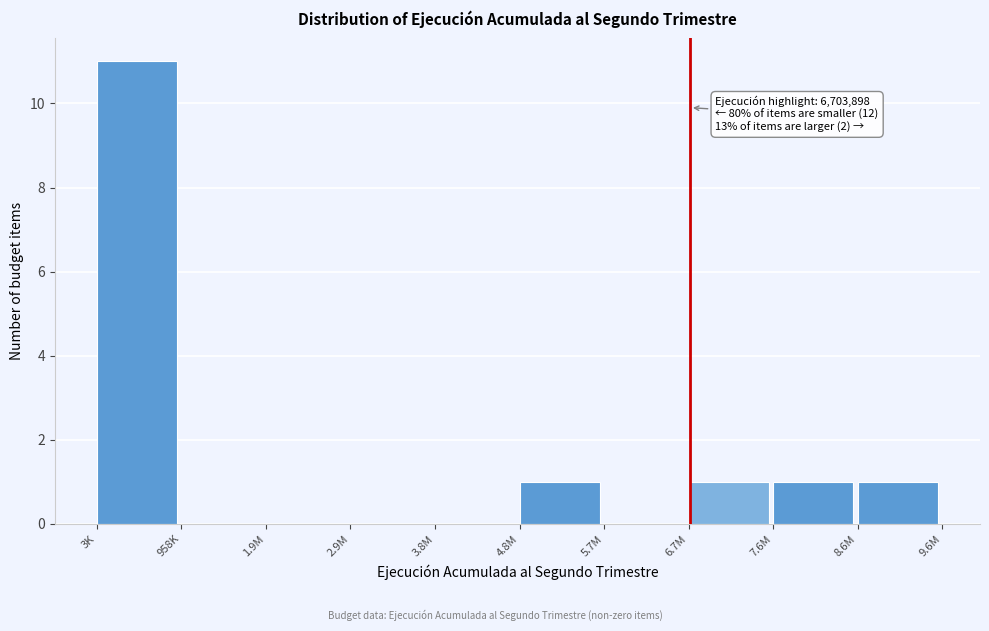

Reading left to right, transcribe all the data shown in this chart.

3K=11	958K=0	1.9M=0	2.9M=0	3.8M=0	4.8M=1	5.7M=0	6.7M=1	7.6M=1	8.6M=1